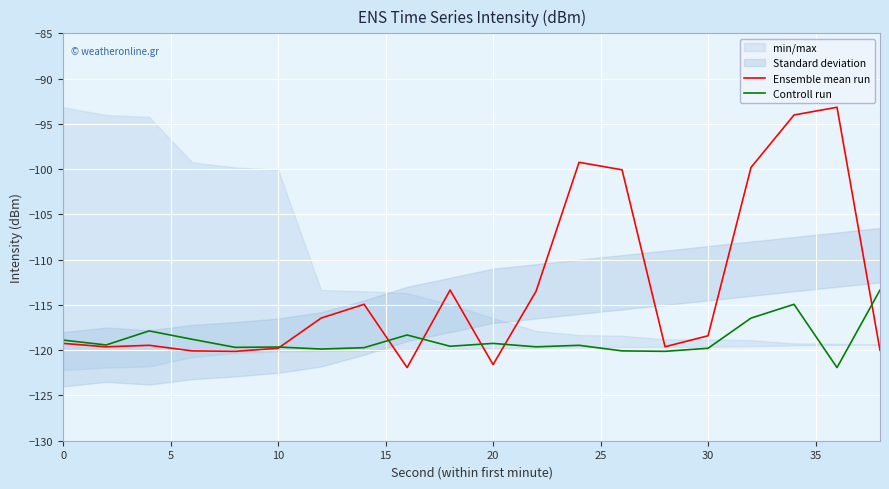

How many values in the Controll run series are below -119?

13